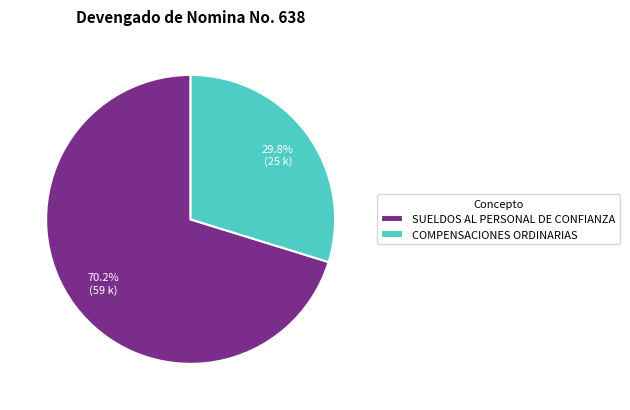

Combined, what portion of the pie is SUELDOS AL PERSONAL DE CONFIANZA and COMPENSACIONES ORDINARIAS?

100.0%